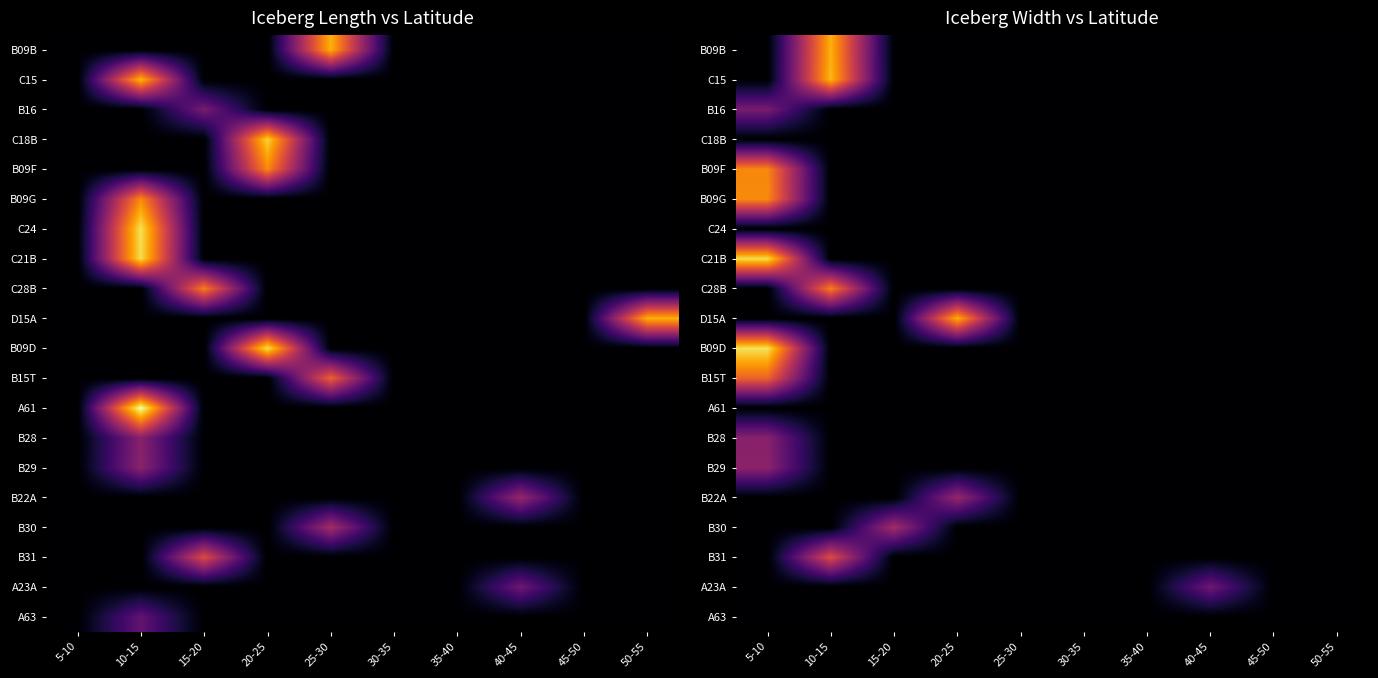

What is the difference between the highest and lowest values at 15-20?

7.9